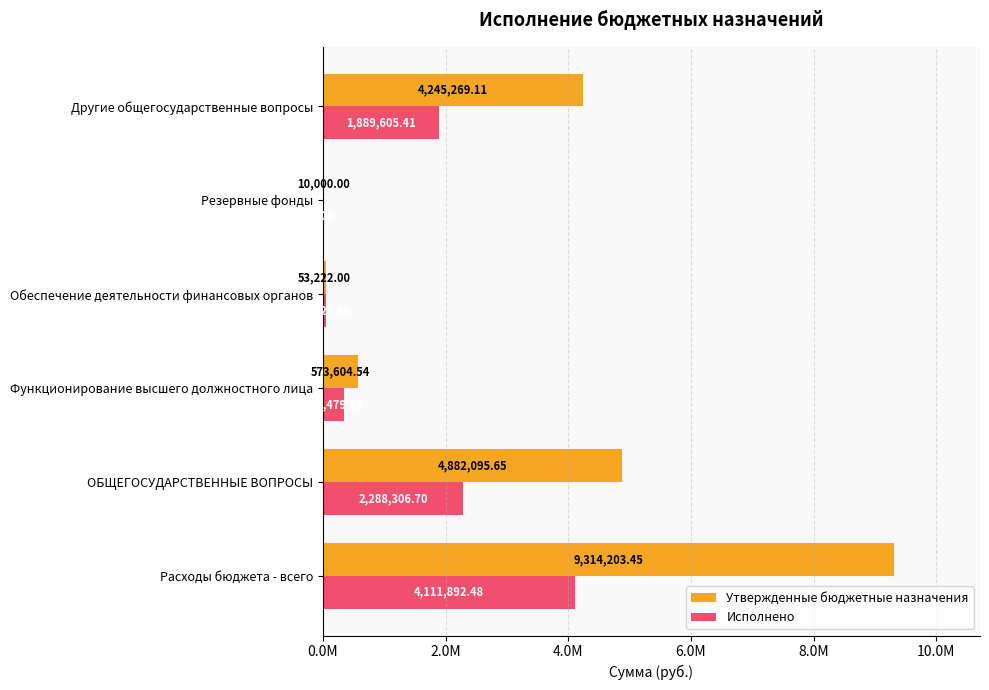

What are all the series names shown in the legend?

Утвержденные бюджетные назначения, Исполнено